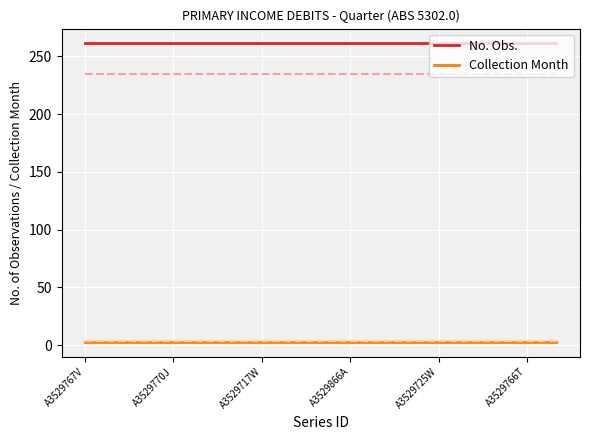

List the series in order of their peak value, lowest first.

Collection Month, No. Obs.